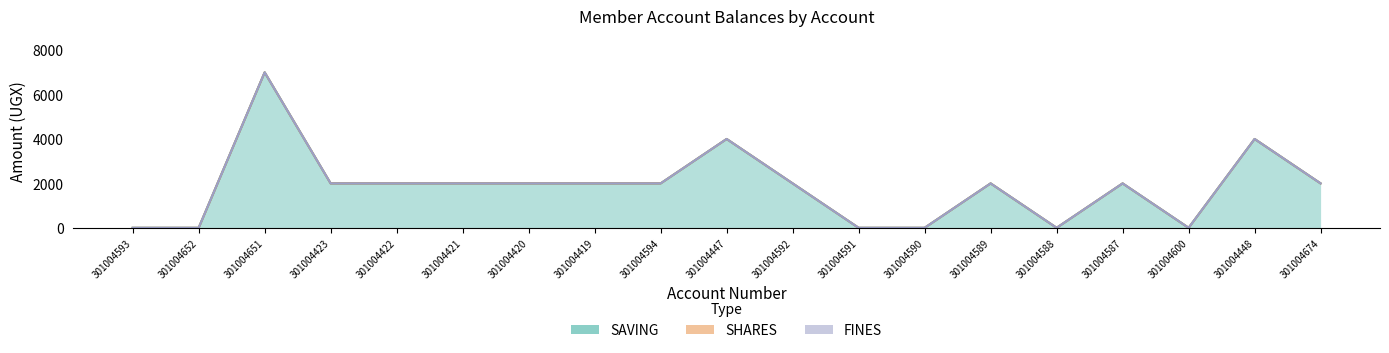

How many lines are shown in the chart?

3